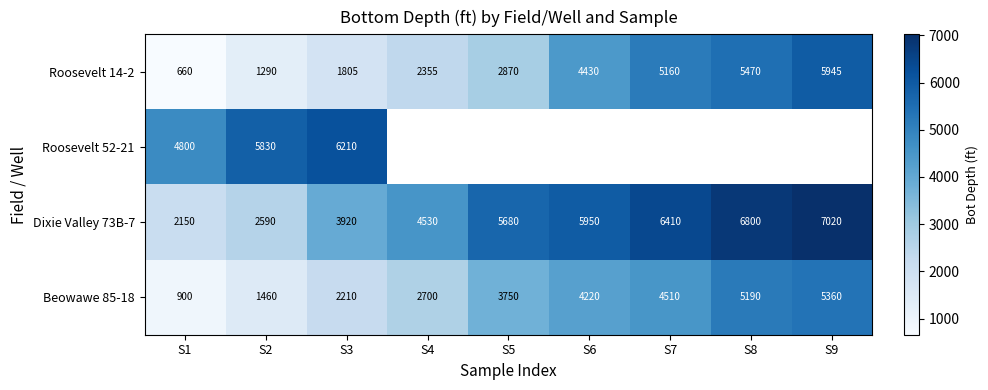

At which label does Beowawe 85-18 reach its minimum?

S1